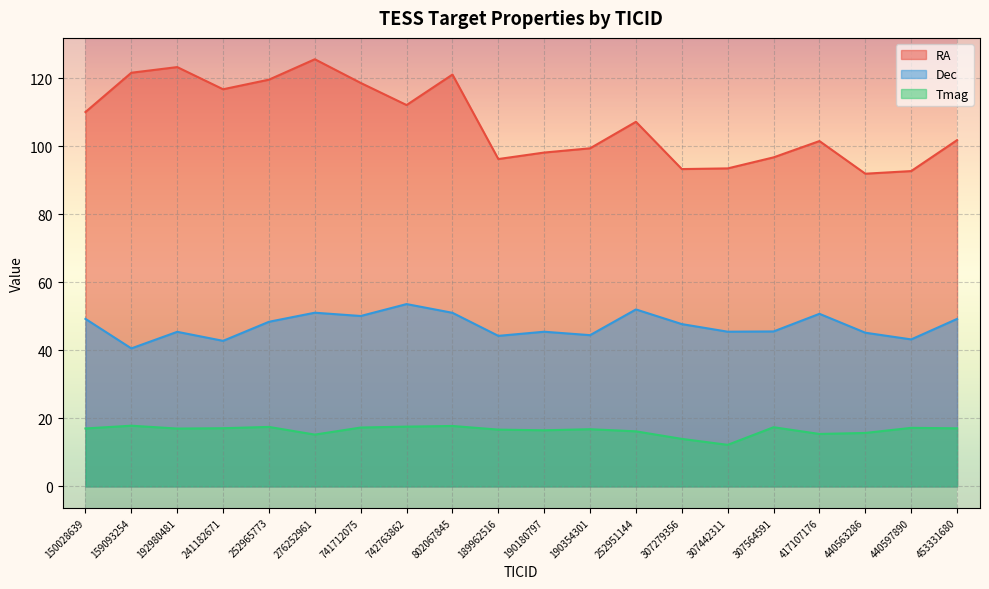

What position from the left is 190354301?

12